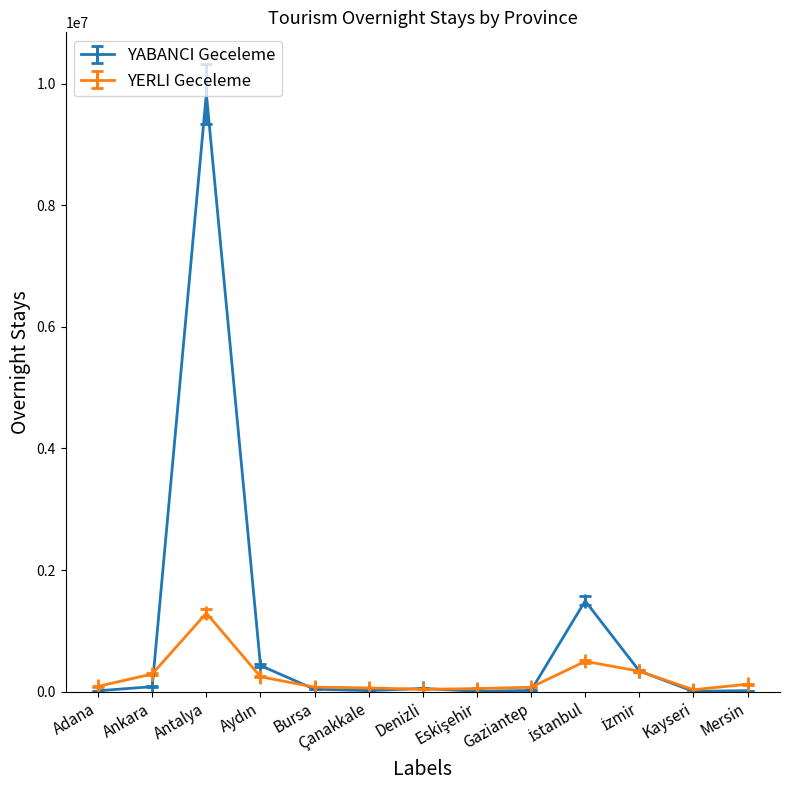

What is the minimum value shown in the chart?

6422